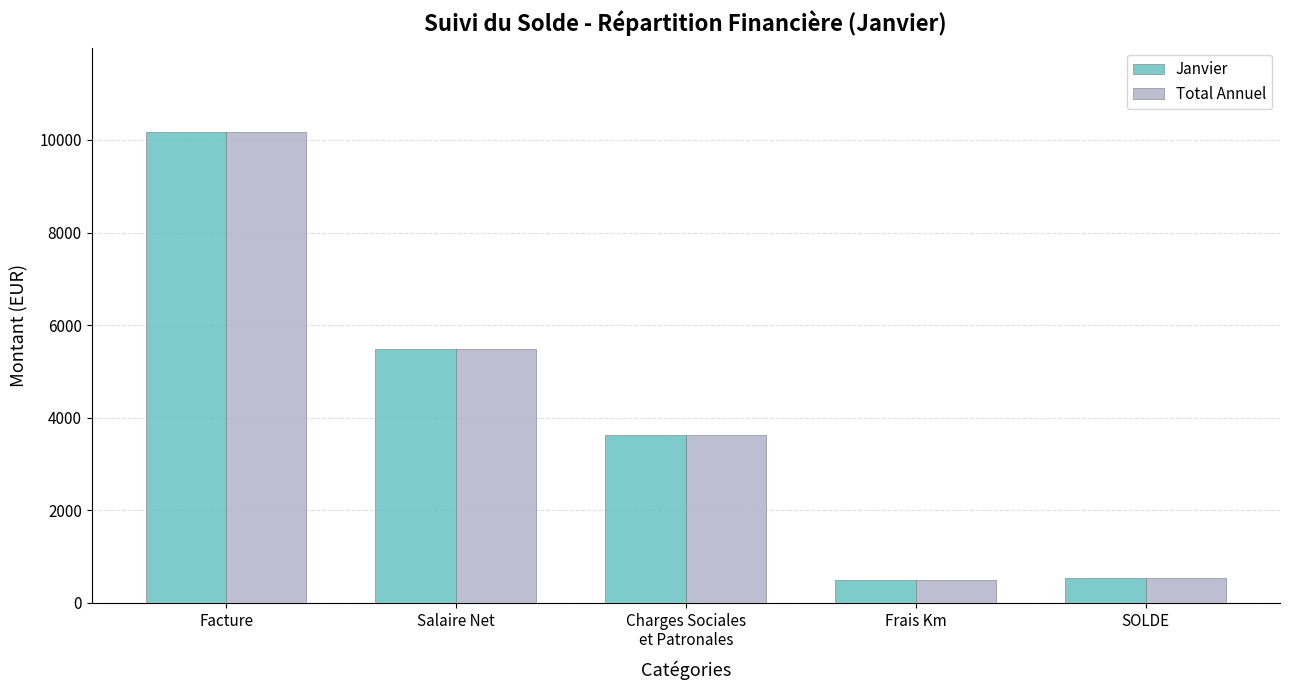

True or false: Total Annuel has a value of 544.3 at SOLDE.

True